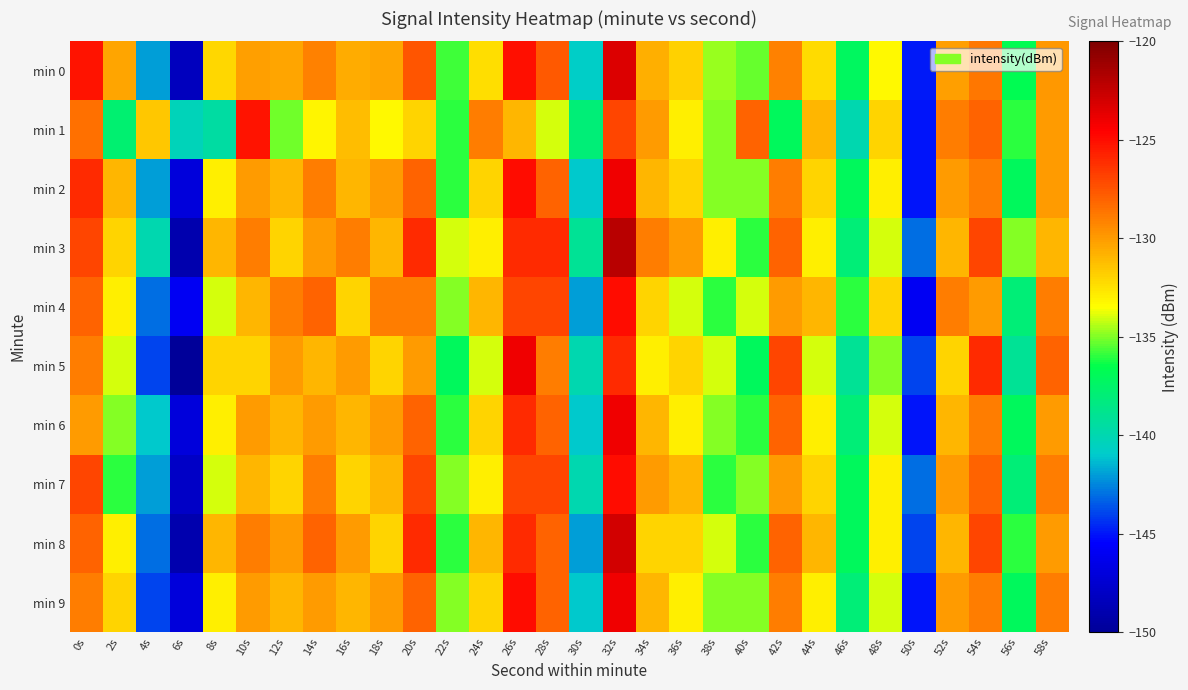

Which series has the widest spread of values?

min 3